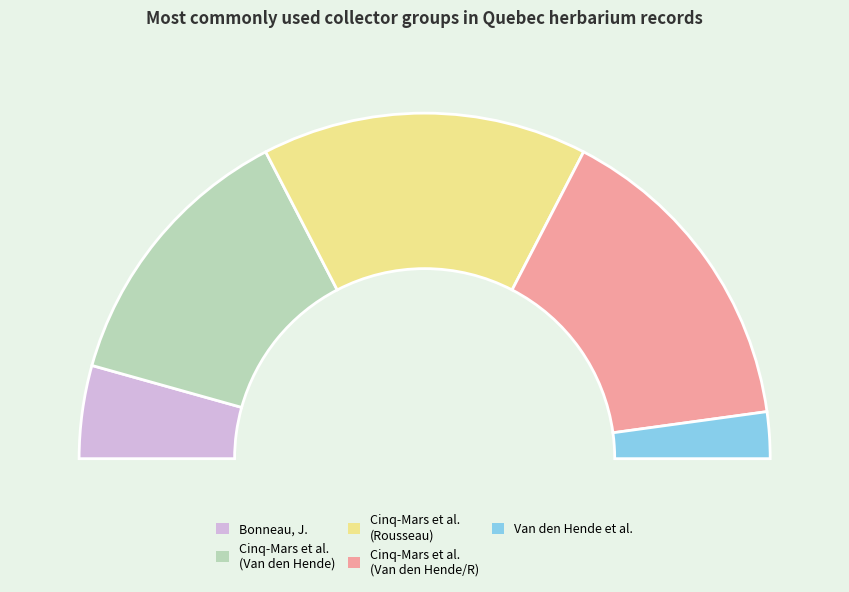

Count the number of slices in the pie.

5